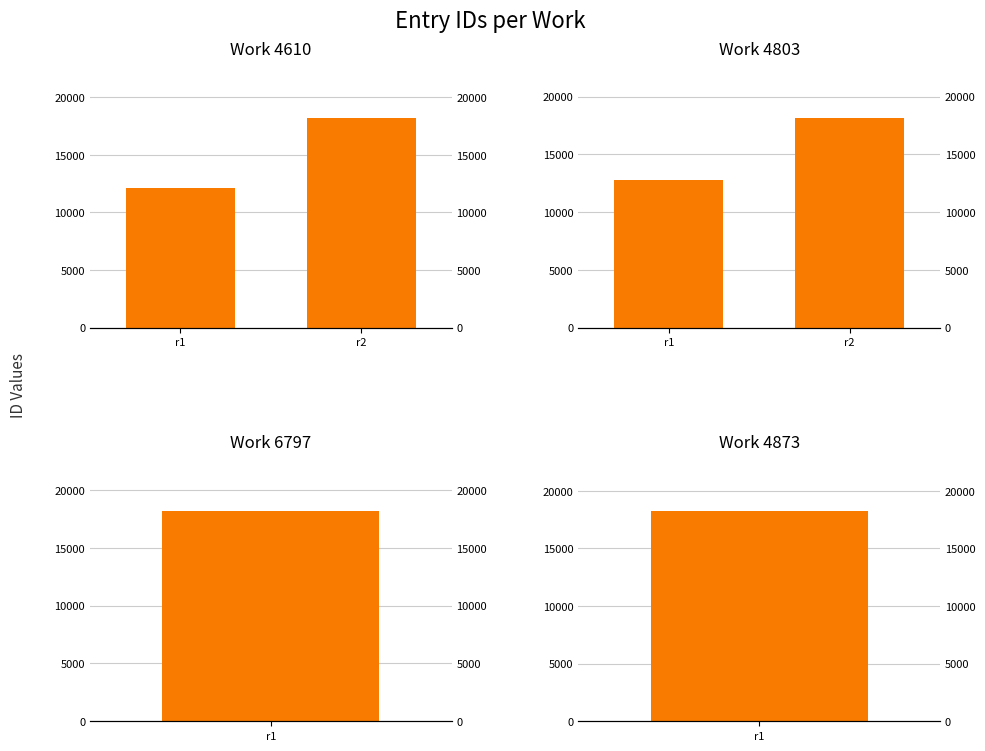

What is the difference between the maximum and minimum values in the Work 4803 series?

5360